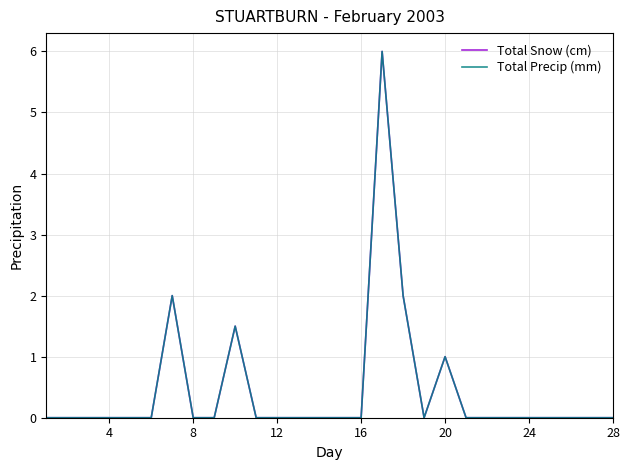

How many lines are shown in the chart?

2